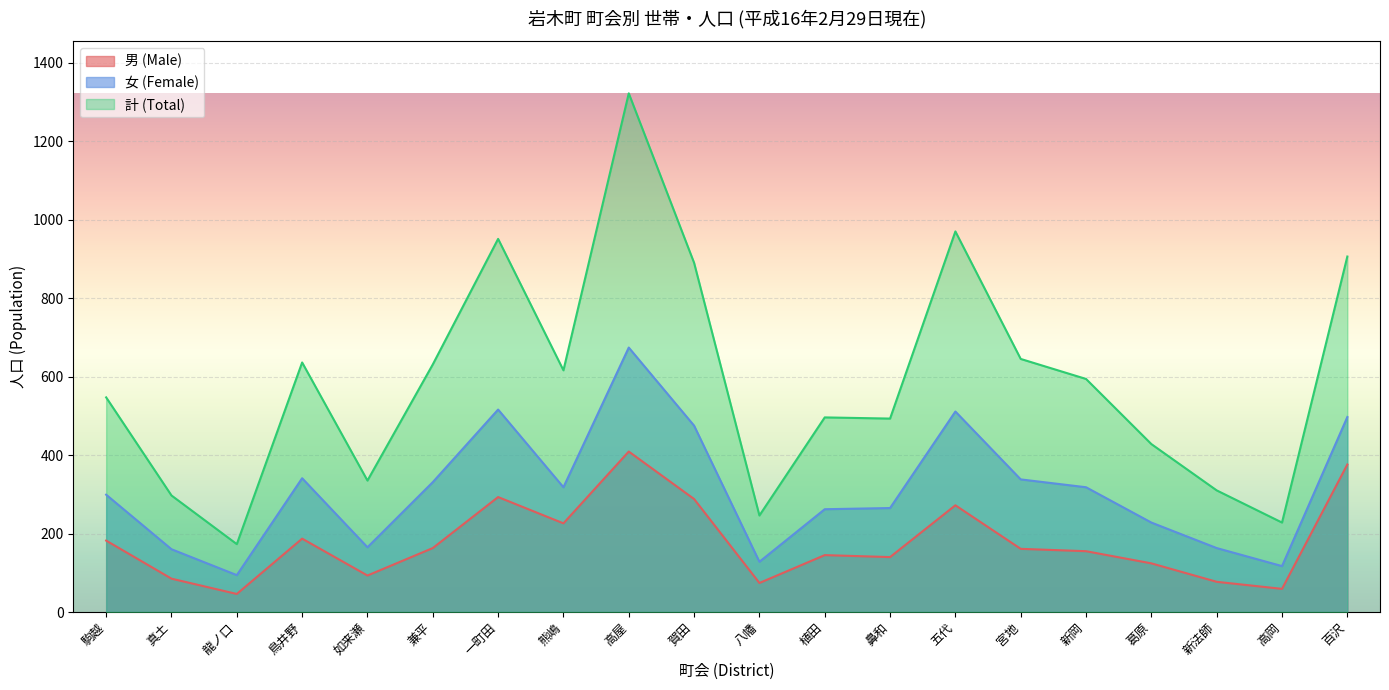

Which series has the largest total across all categories?

計 (Total)